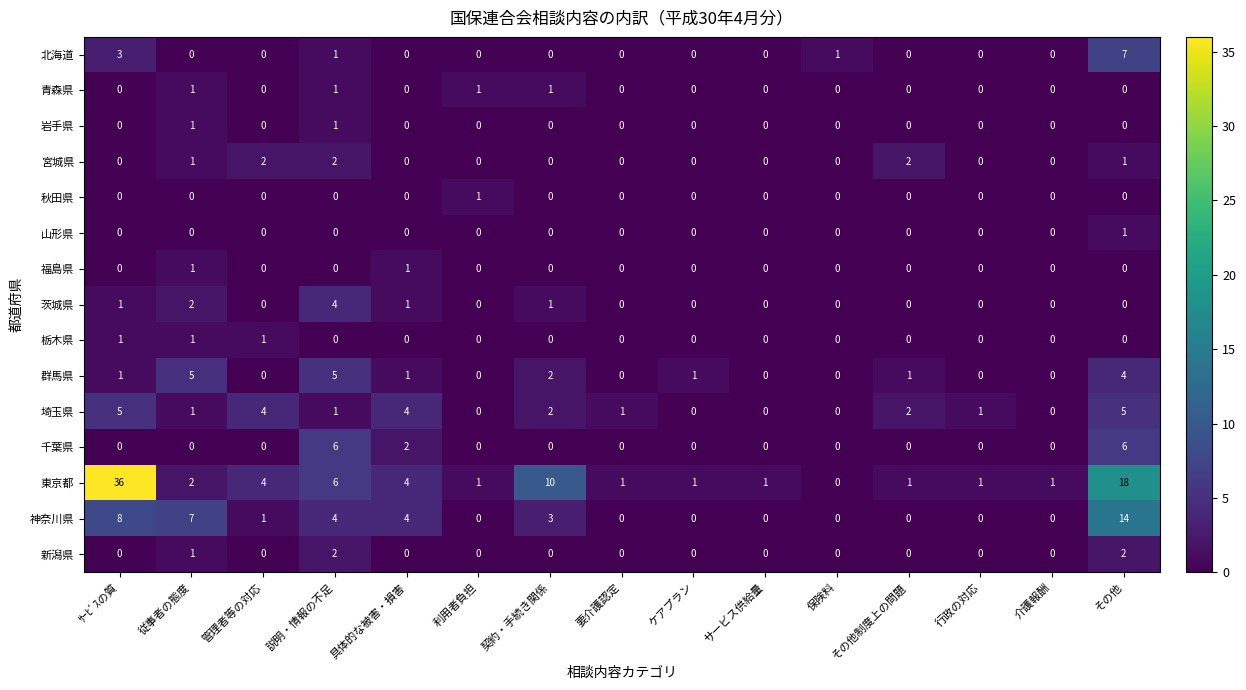

Which series has the largest total across all categories?

東京都